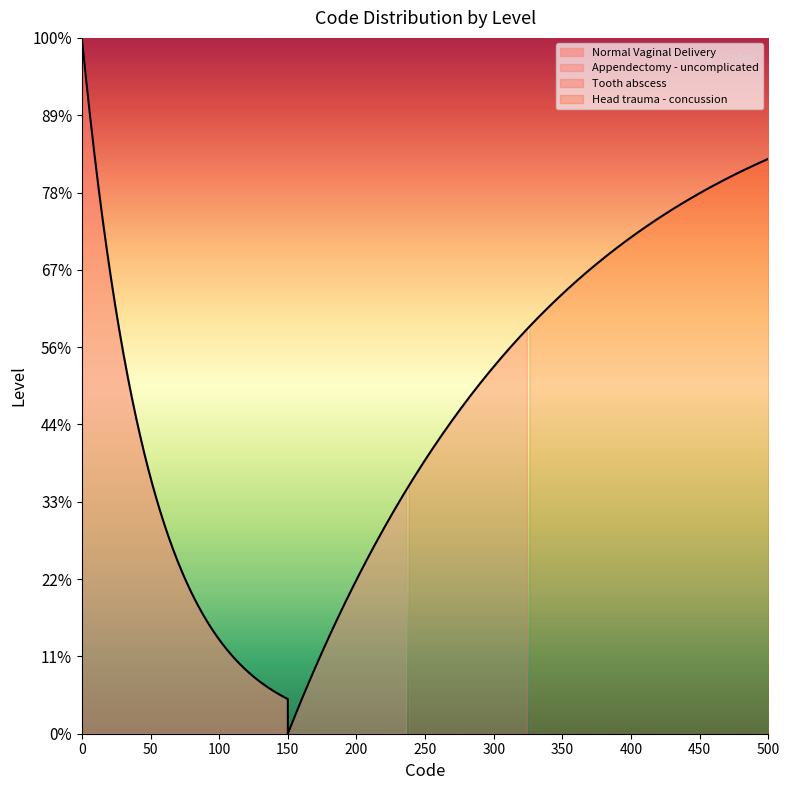

List the labels in order of value, smallest first.

Normal Vaginal Delivery, Appendectomy - uncomplicated, Tooth abscess, Head trauma - concussion